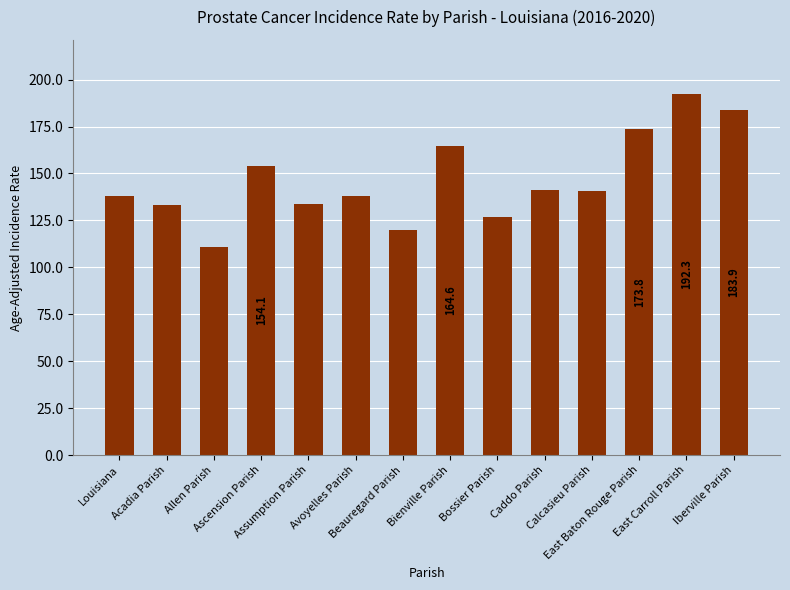

Where does the data first go above 140?

Ascension Parish